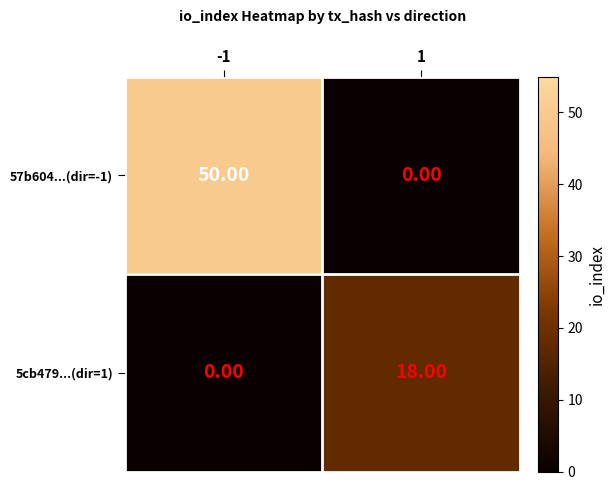

At how many categories does at least one series exceed 15?

2